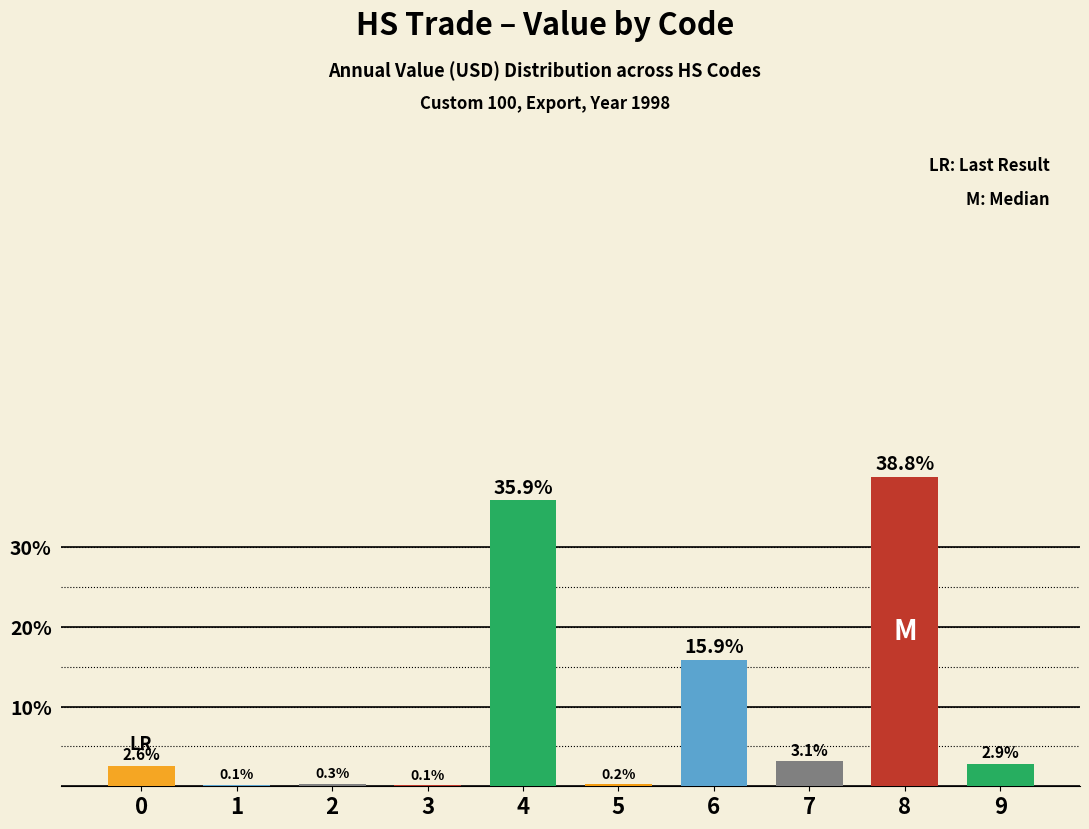

What is the approximate value at 9?

2.9